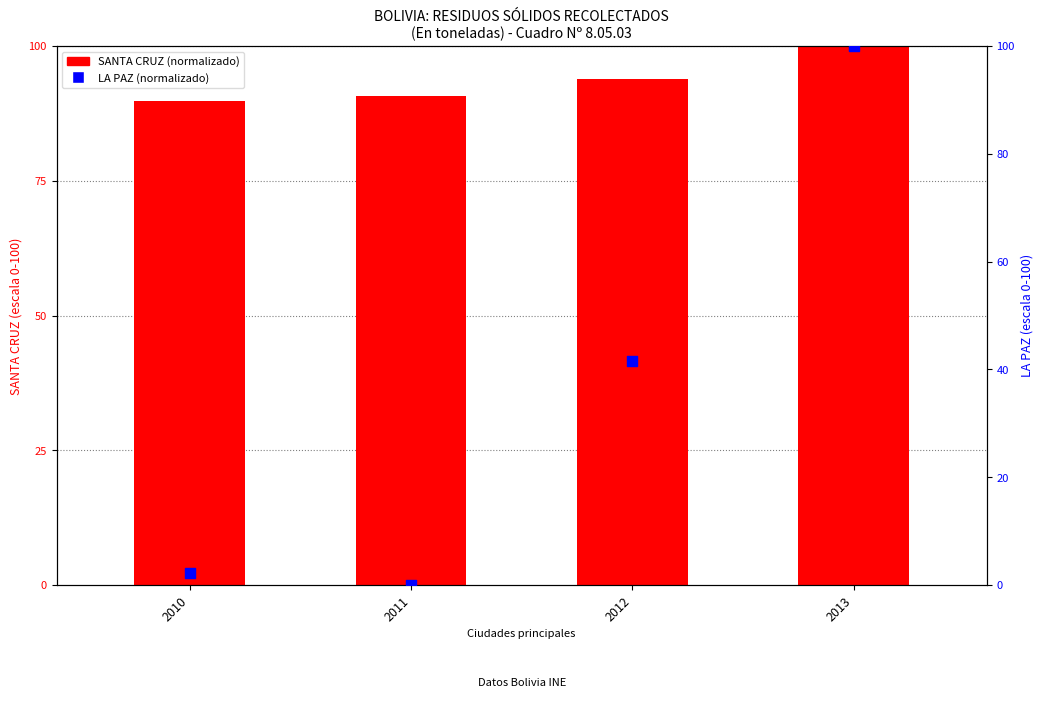

Which series contains the lowest Y value?

LA PAZ (normalizado)